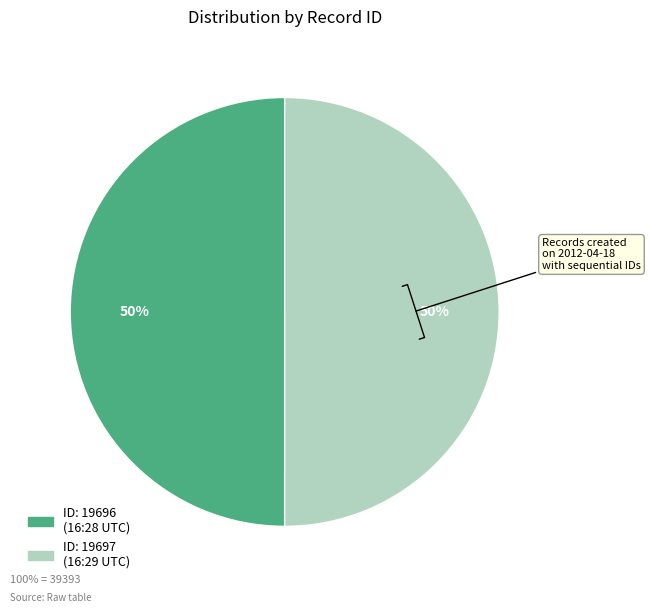

To the nearest percent, what is the average slice percentage?

50%